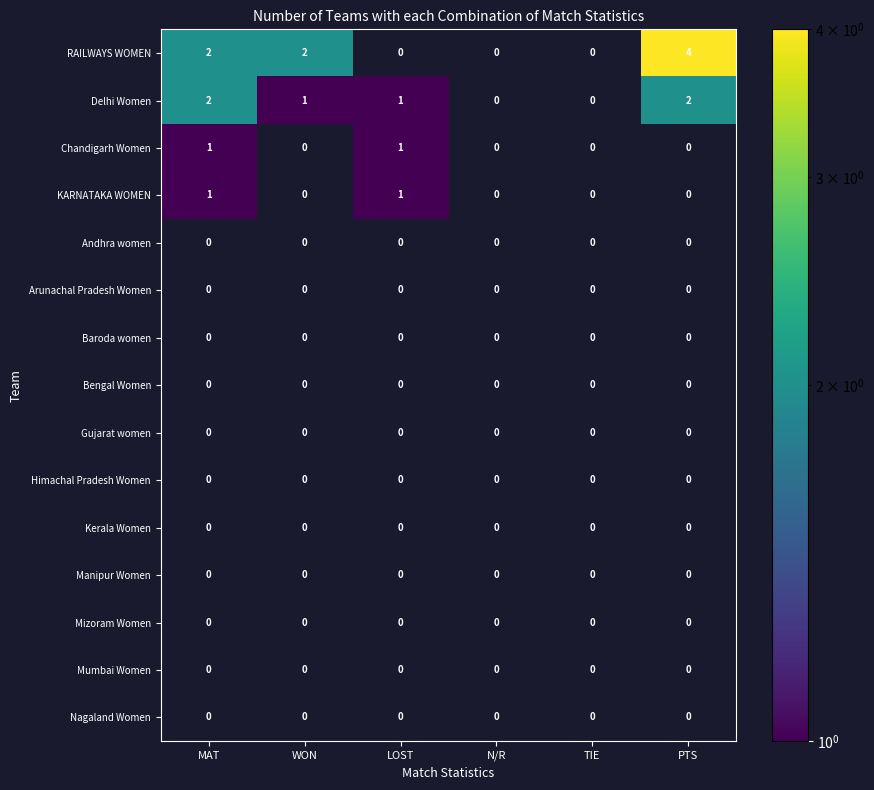

Which series has the largest total across all categories?

RAILWAYS WOMEN